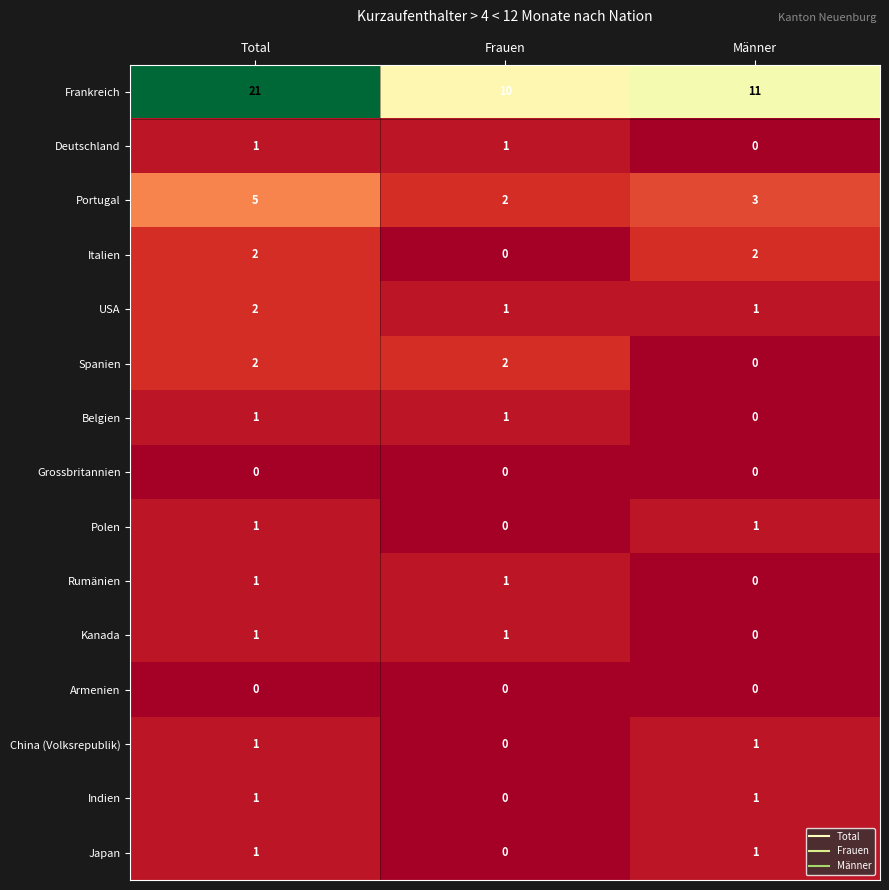

What is the difference between the highest and lowest values at Total?

21